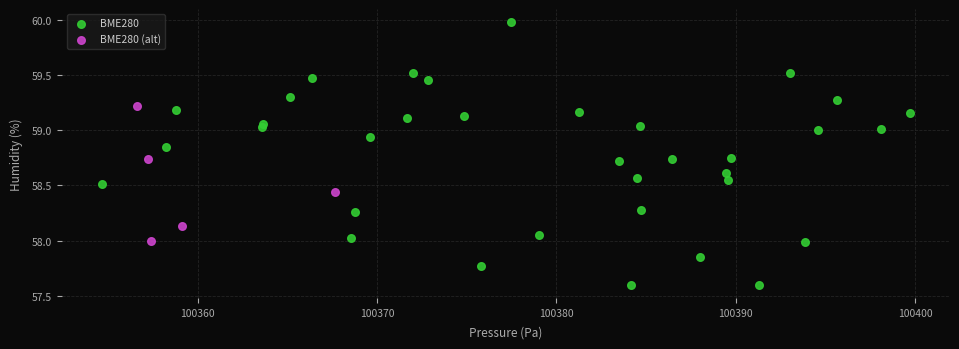

Which series contains the lowest Y value?

BME280